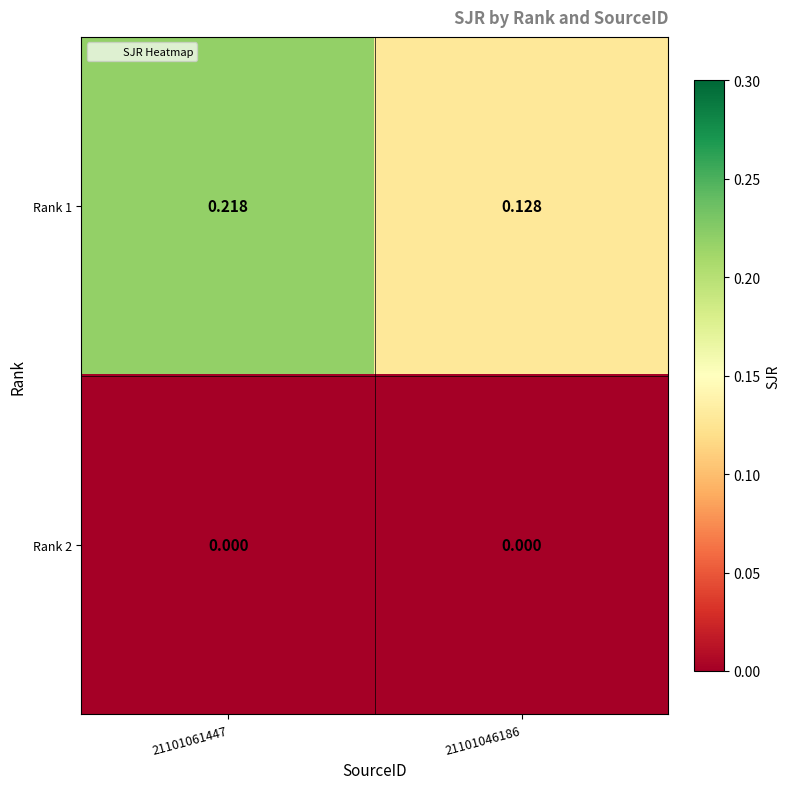

Which series has the widest spread of values?

Rank 1